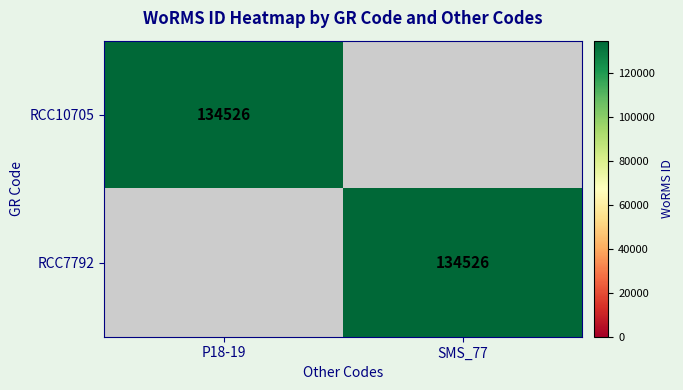

Is it true that RCC10705 equals 134526 at P18-19?

True